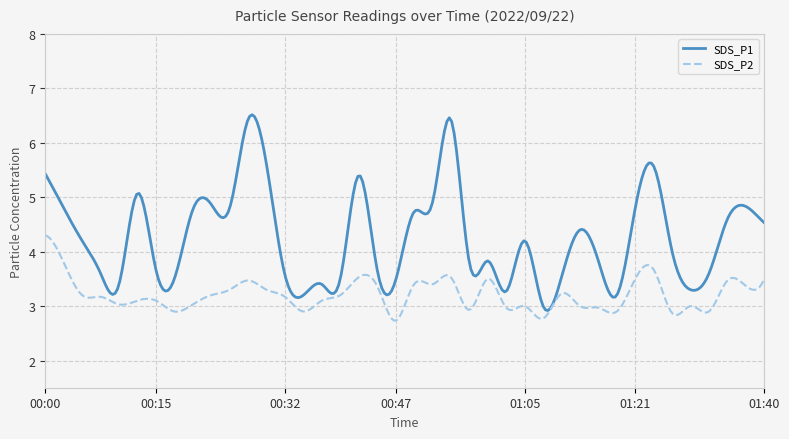

What is the difference between the maximum and minimum values in the SDS_P2 series?

1.6